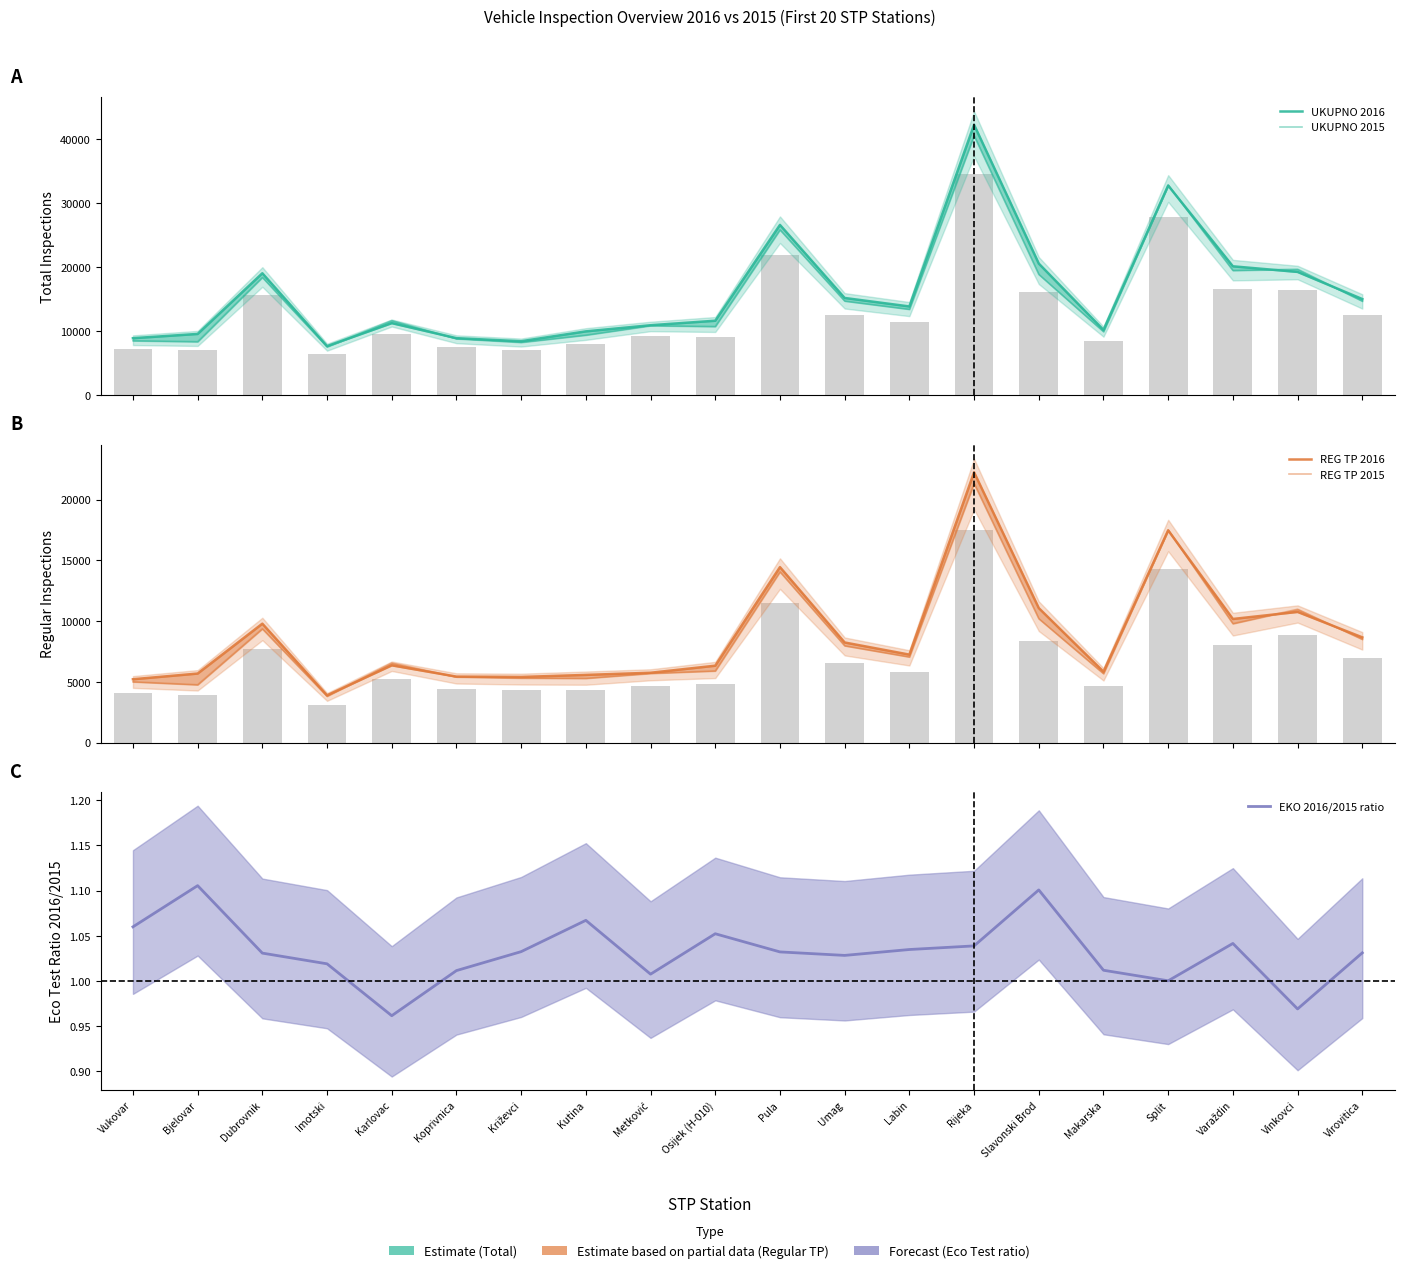

Rank the series at Dubrovnik from highest to lowest value.

UKUPNO 2016, UKUPNO 2015, REG TP 2016, REG TP 2015, EKO 2016/2015 ratio